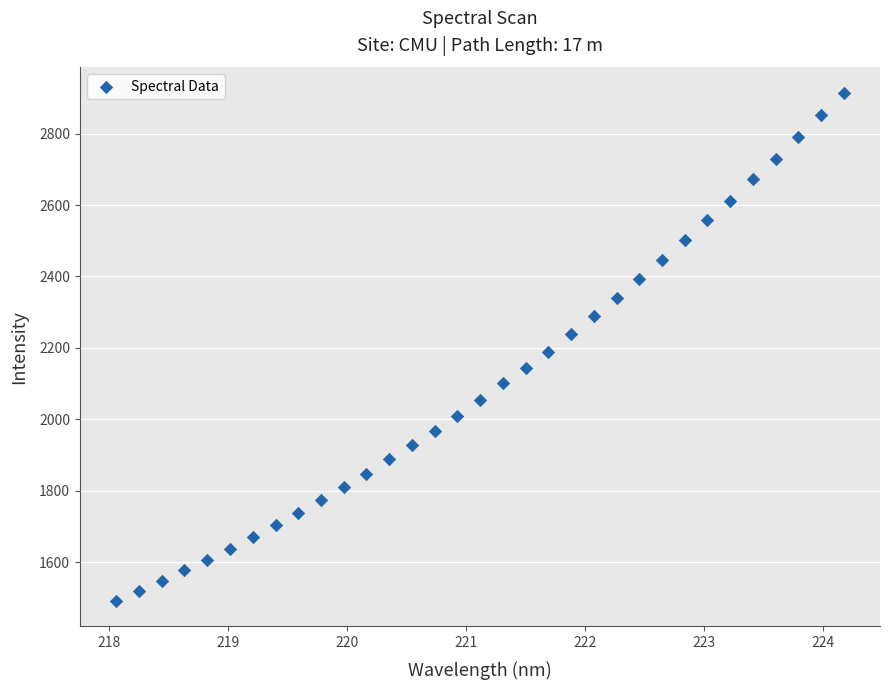

What is the range of Y values (max minus min)?

1424.1